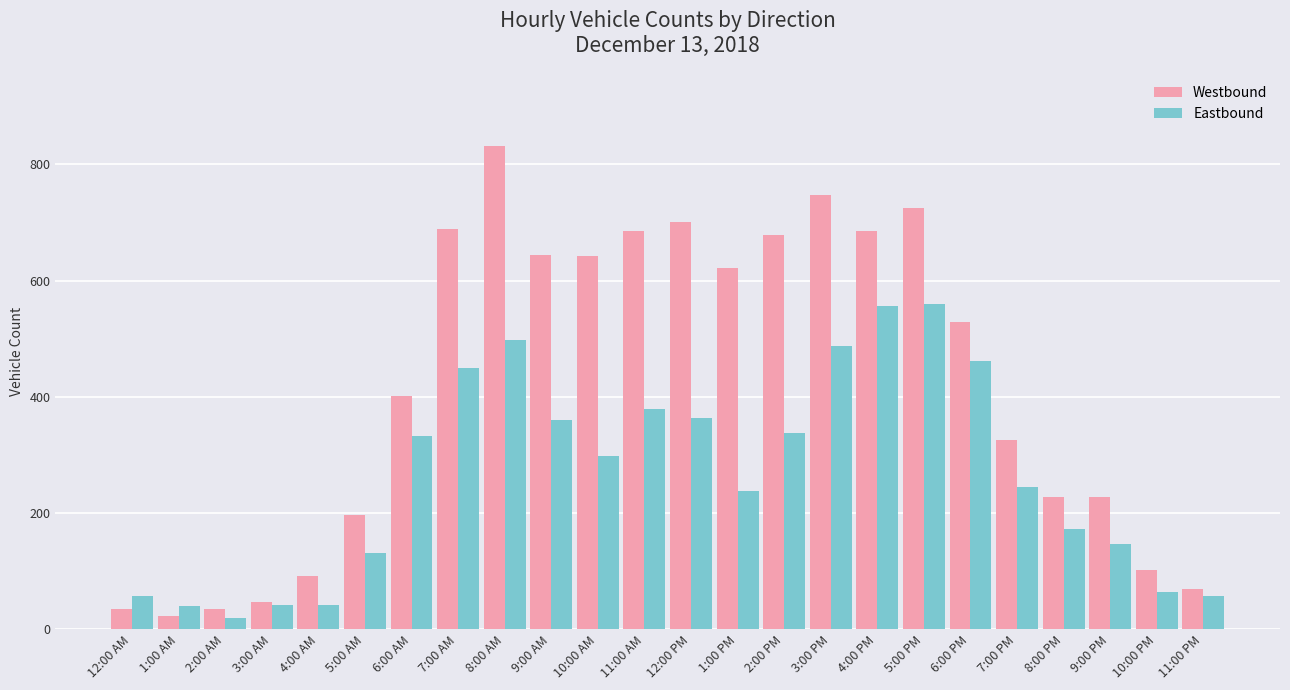

At how many categories does at least one series exceed 143?

17